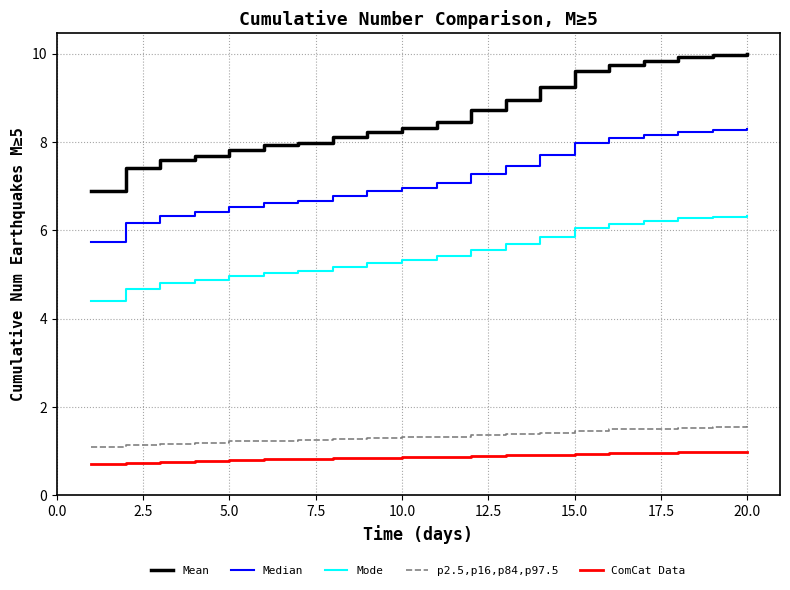

List the series in order of their peak value, highest first.

Mean, Median, Mode, p2.5,p16,p84,p97.5, ComCat Data